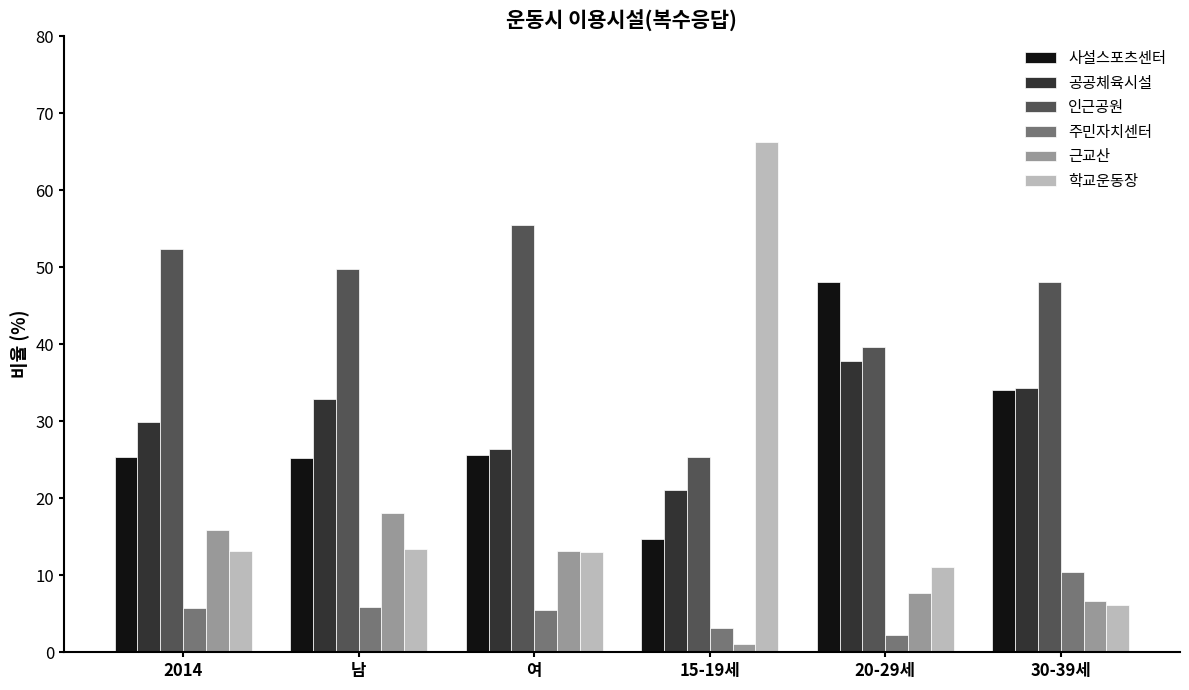

What is the difference between the 사설스포츠센터 values at 30-39세 and 남?

8.8